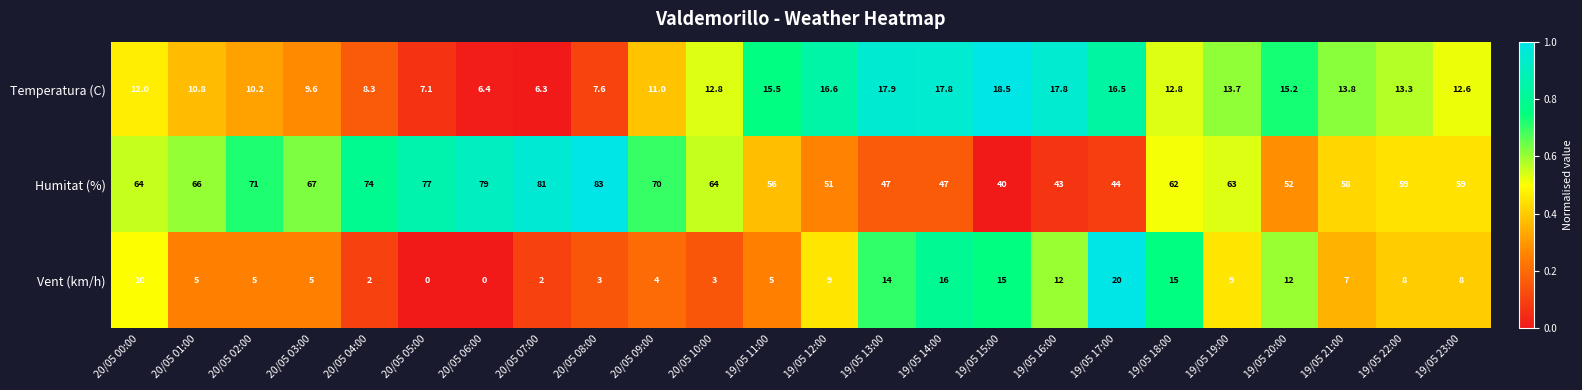

The Temperatura (C) series shows 12.8 at 19/05 18:00. True or false?

True